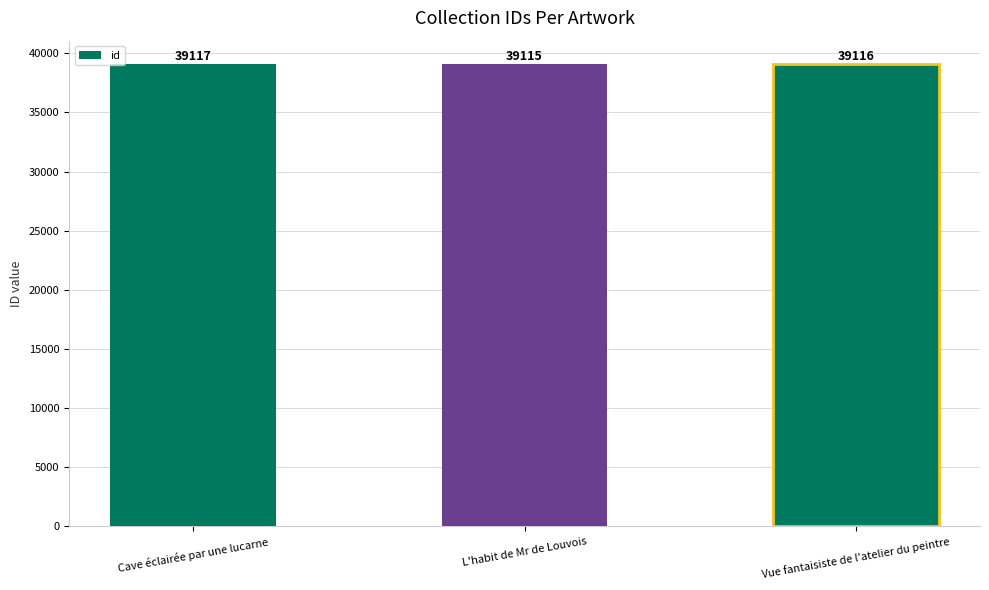

At which label is the value closest to 39116?

Vue fantaisiste de l'atelier du peintre